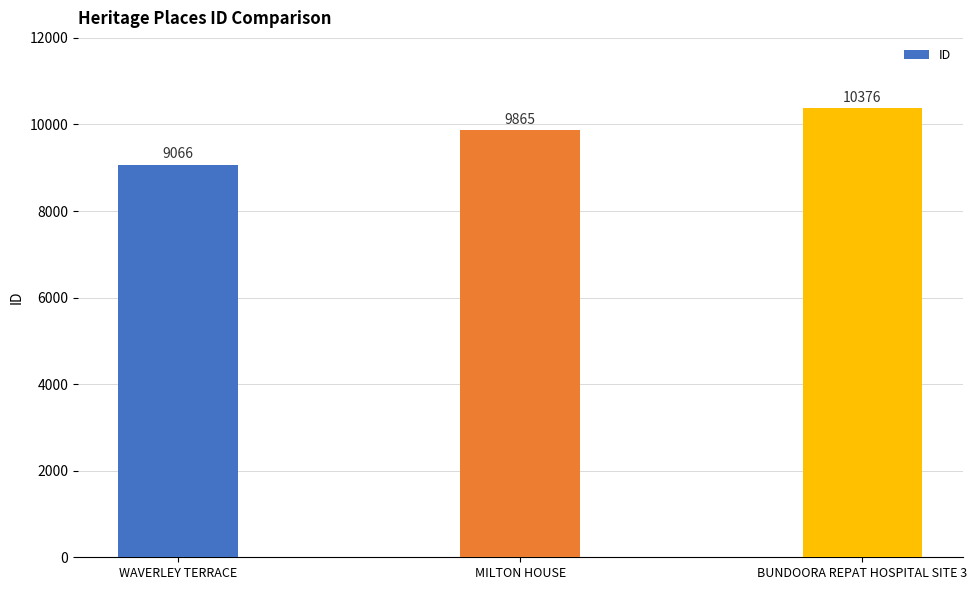

How many series are shown in this chart?

1